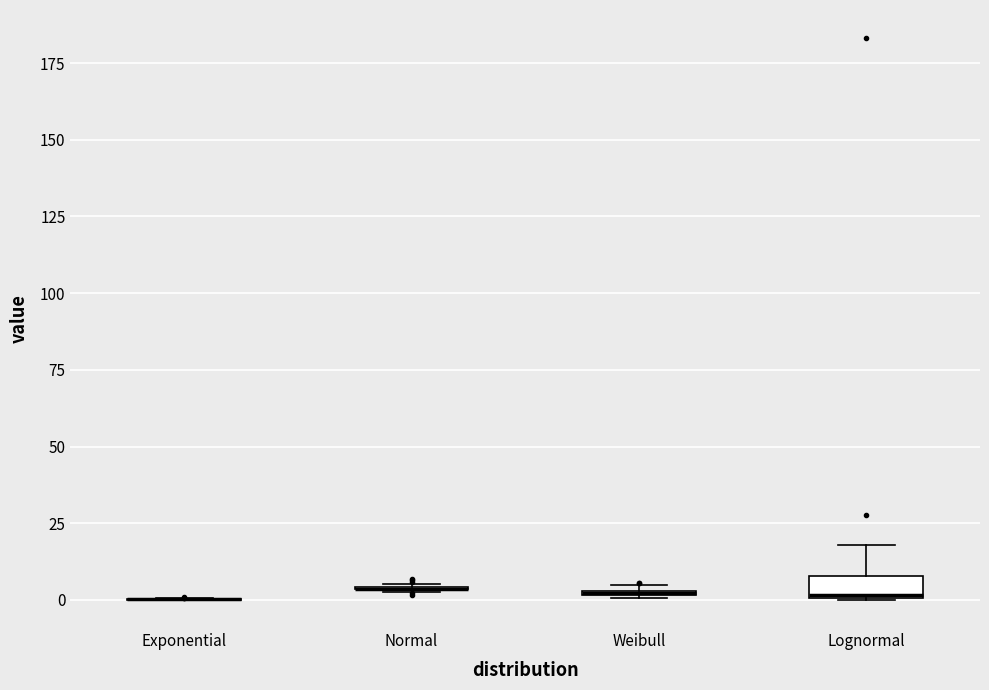

Which box is the tallest, from its lower edge to its upper edge?

Lognormal